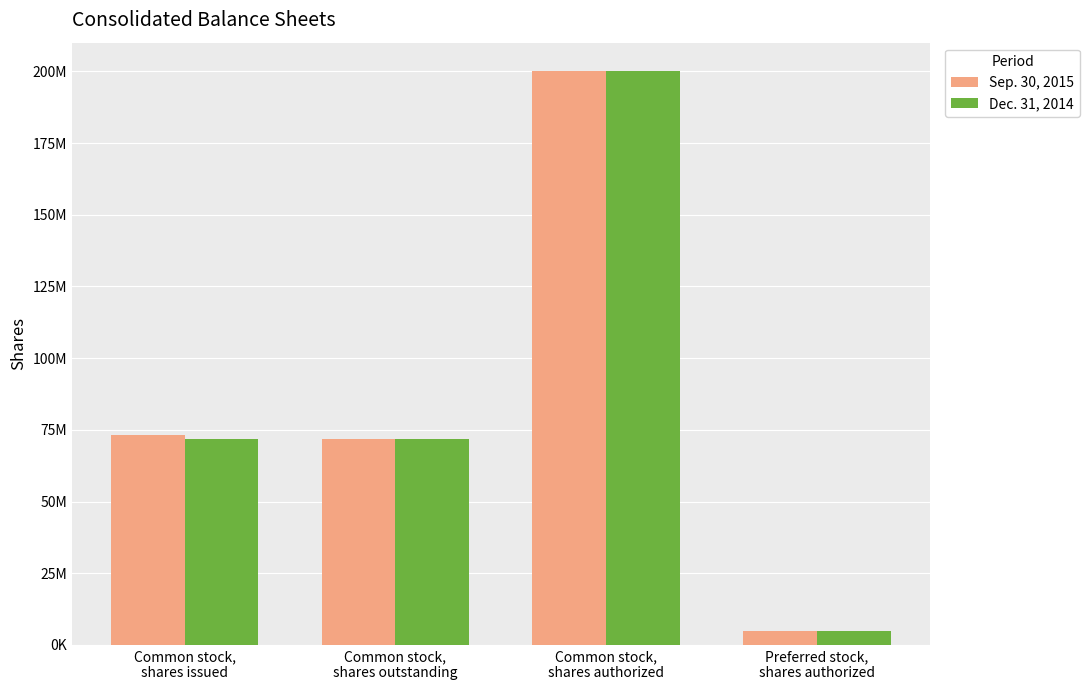

What is the label of the 3rd bar from the left?

Common stock,
shares authorized